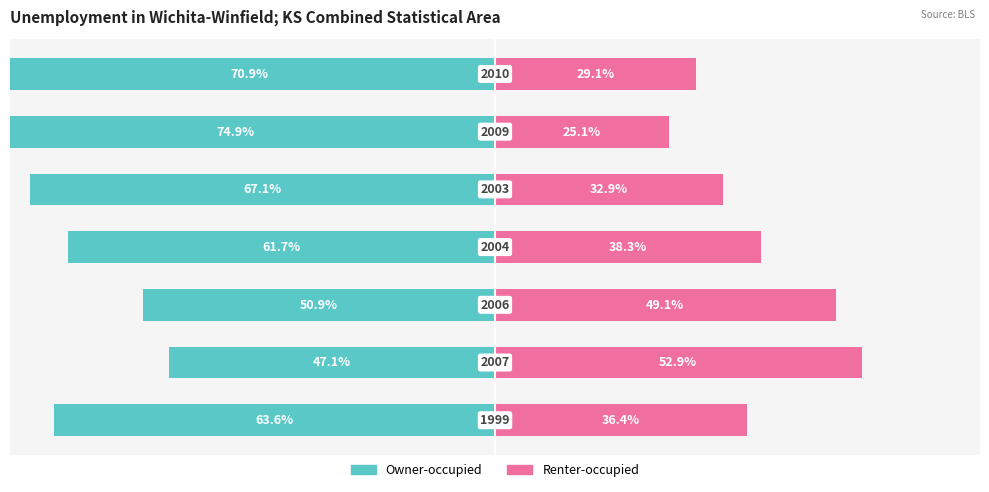

Reading left to right, what are all the values shown in this chart?

Owner-occupied: -63.6	-47.1	-50.9	-61.7	-67.1	-74.9	-70.9
Renter-occupied: 36.4	52.9	49.1	38.3	32.9	25.1	29.1